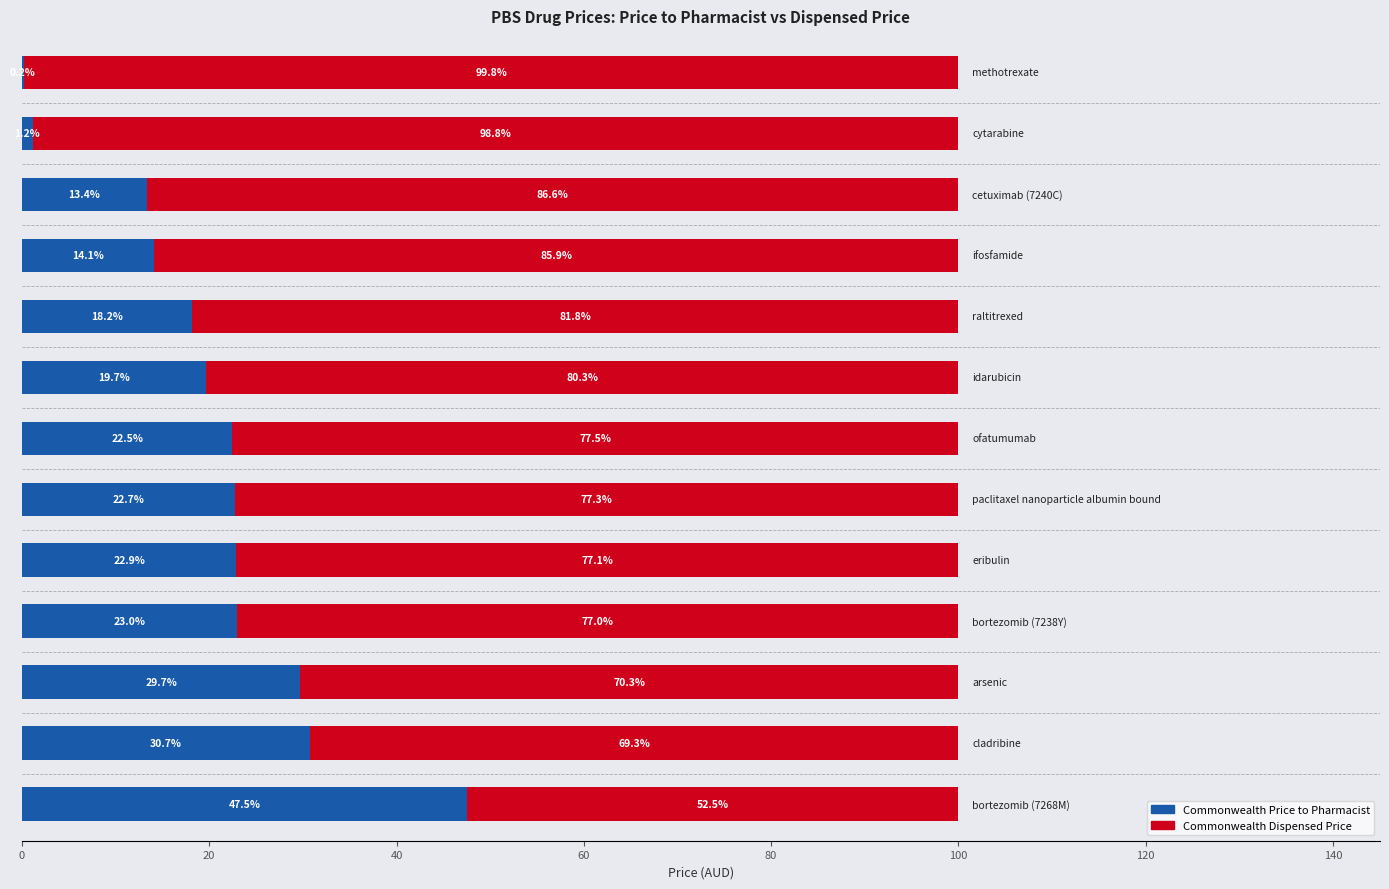

What is the maximum value for Commonwealth Price to Pharmacist?

47.5